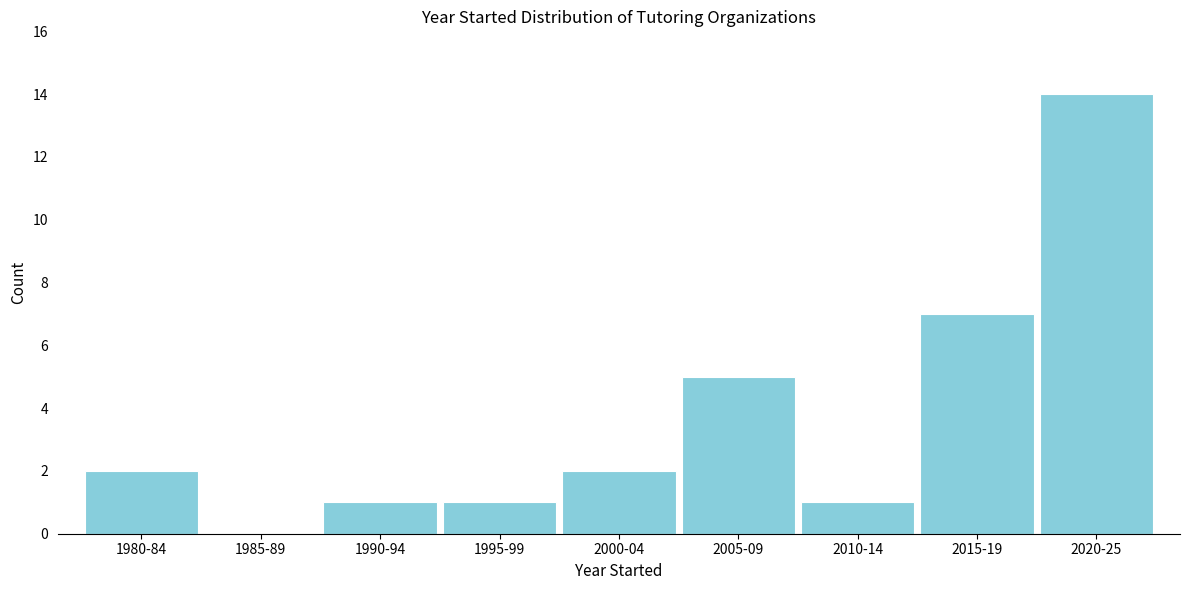

Reading right to left, transcribe all the data shown in this chart.

2020-25=14	2015-19=7	2010-14=1	2005-09=5	2000-04=2	1995-99=1	1990-94=1	1985-89=0	1980-84=2